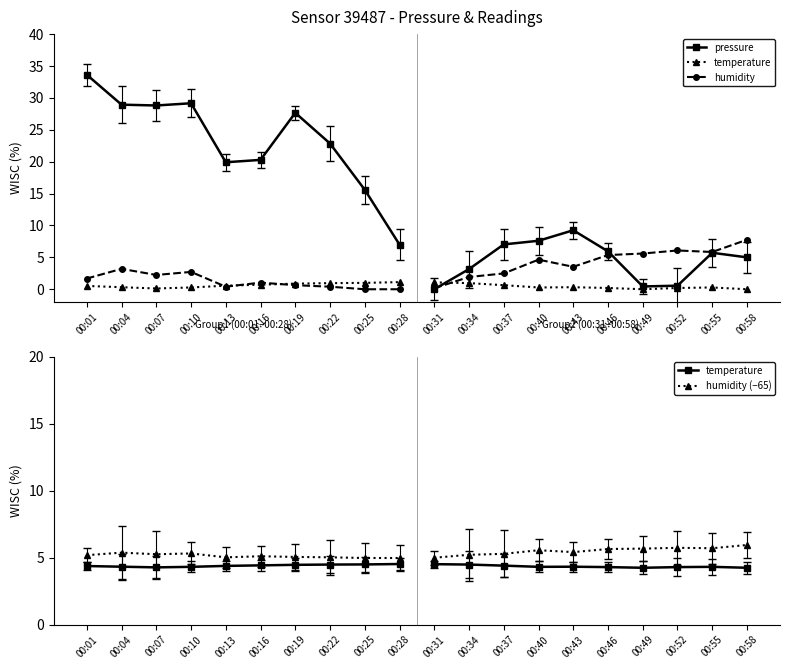

At 00:22, list the series in order from largest to smallest.

pressure, humidity (offset), temperature, humidity